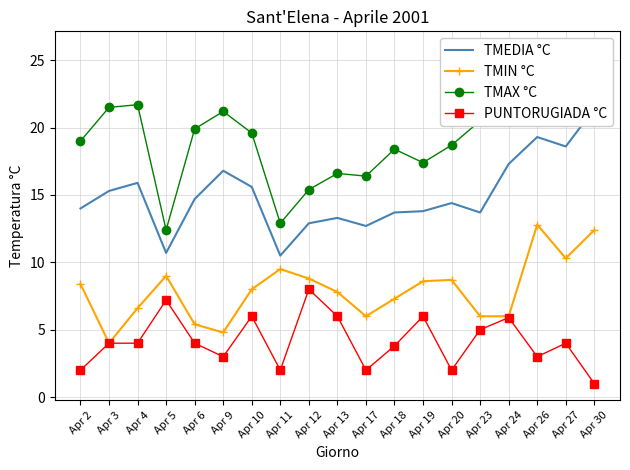

Rank the categories by TMEDIA °C value from highest to lowest.

Apr 30, Apr 26, Apr 27, Apr 24, Apr 9, Apr 4, Apr 10, Apr 3, Apr 6, Apr 20, Apr 2, Apr 19, Apr 18, Apr 23, Apr 13, Apr 12, Apr 17, Apr 5, Apr 11